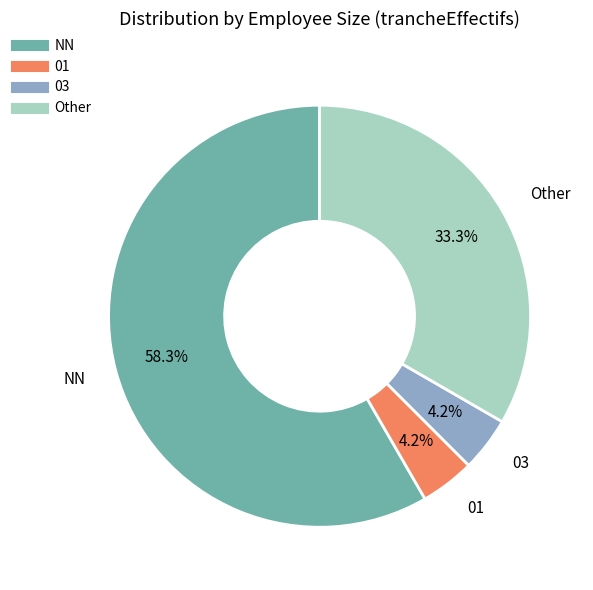

To the nearest percent, what is the difference between the largest and smallest slice percentages?

54%